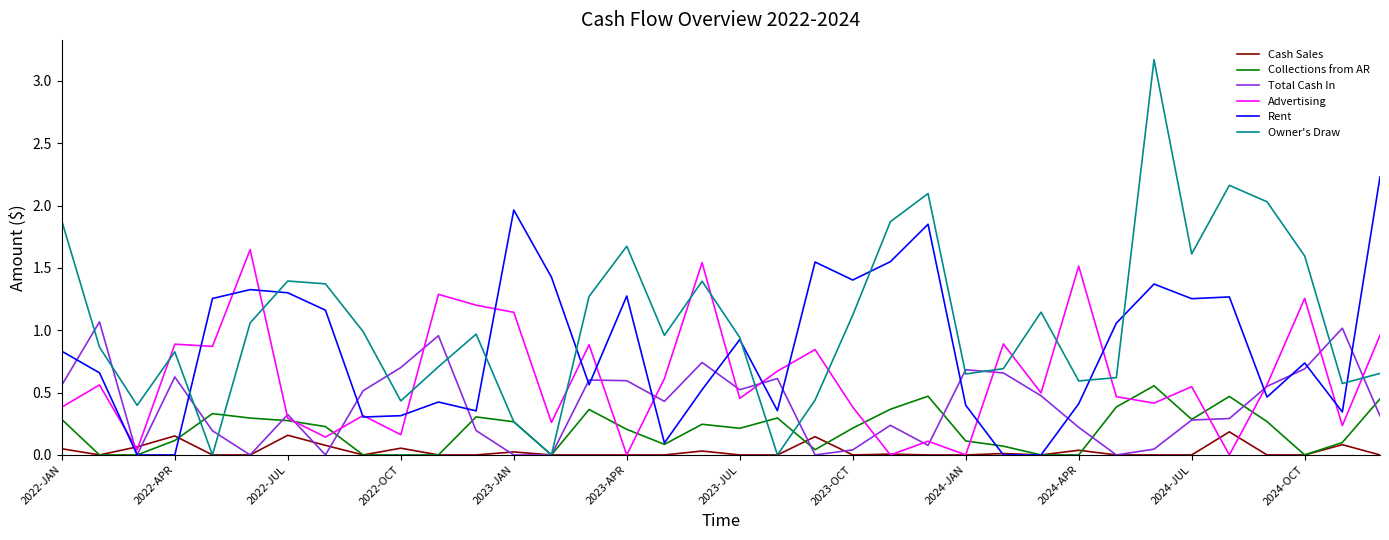

Which series has the largest range (max minus min)?

Owner's Draw